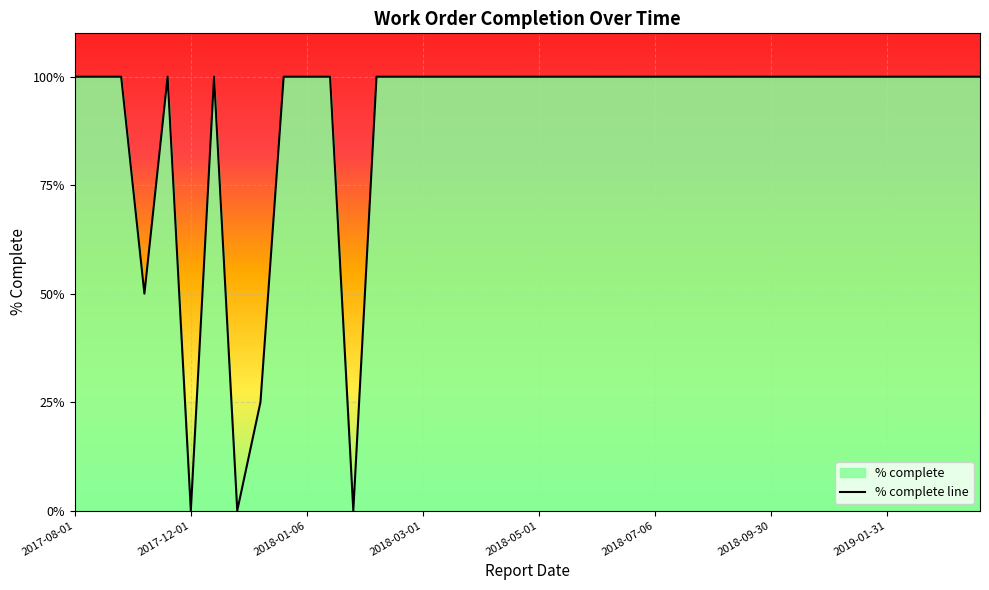

What is the difference between the maximum and second lowest values?

1.0